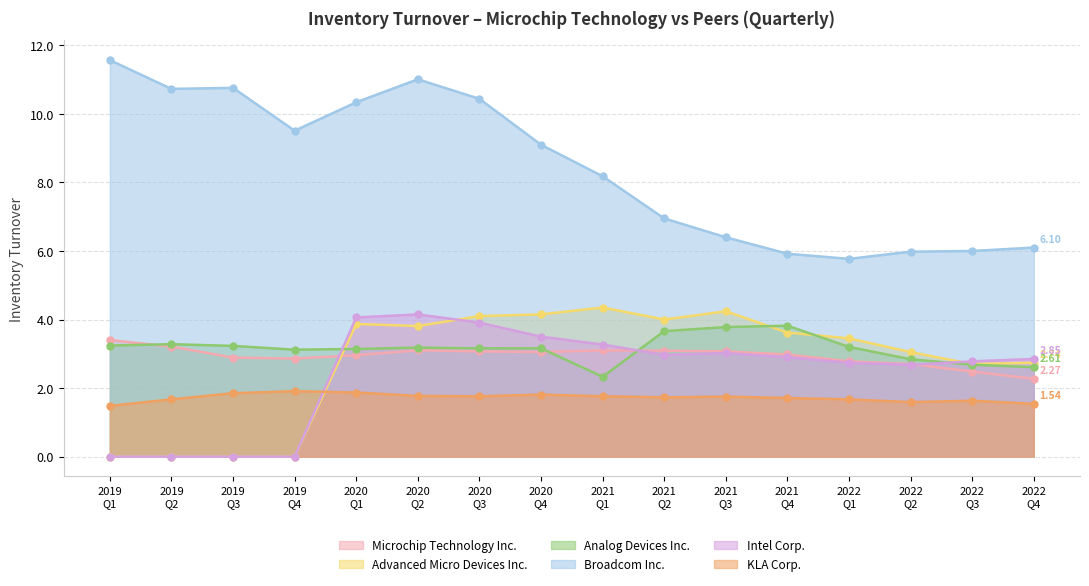

At how many categories does at least one series exceed 10?

6